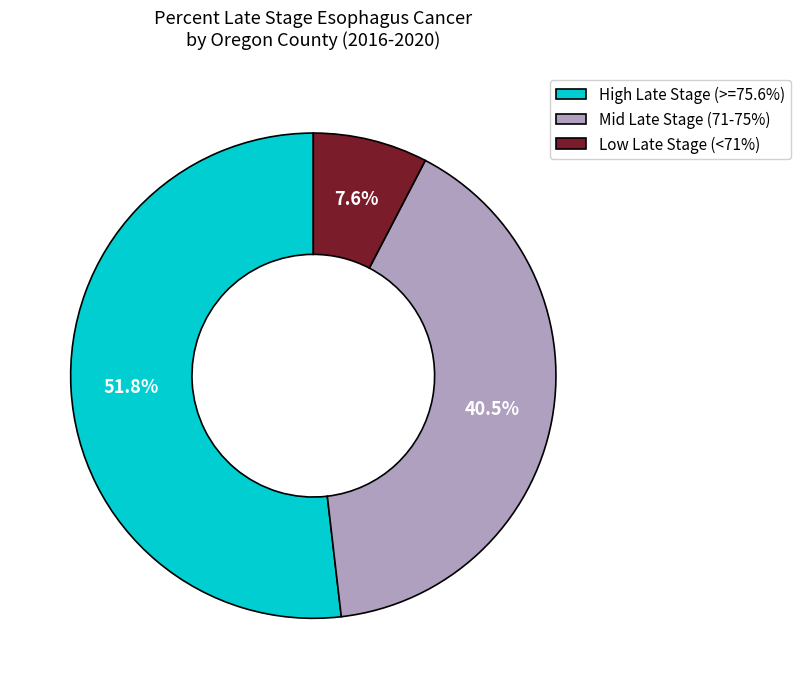

To the nearest percent, what is the average slice percentage?

33%